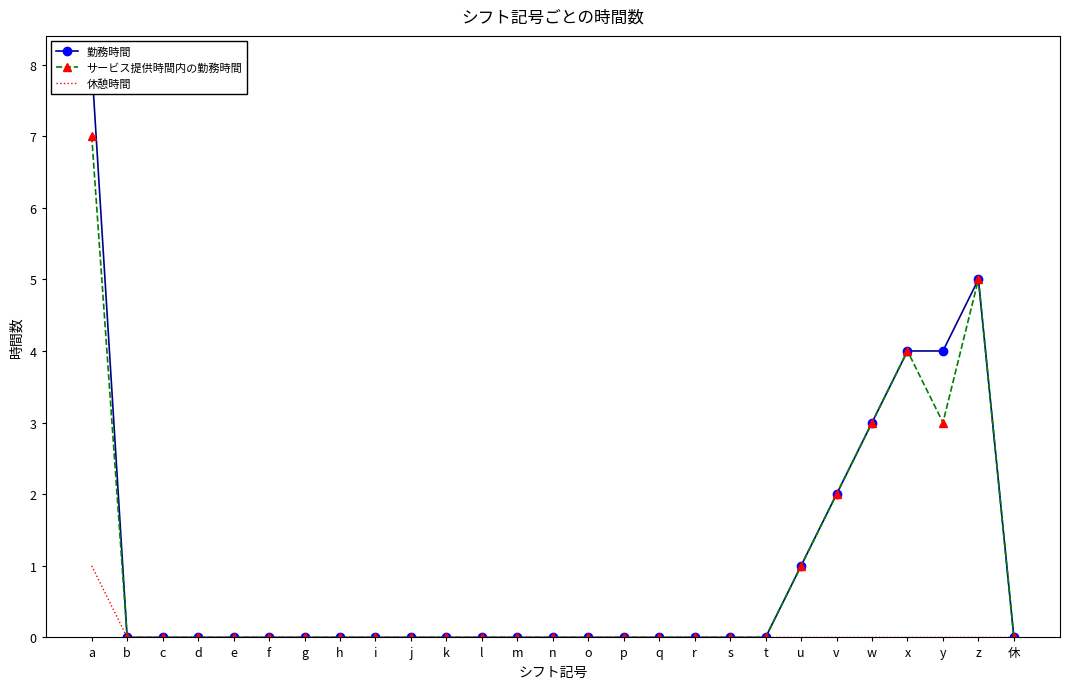

What are all the series names shown in the legend?

勤務時間, サービス提供時間内の勤務時間, 休憩時間